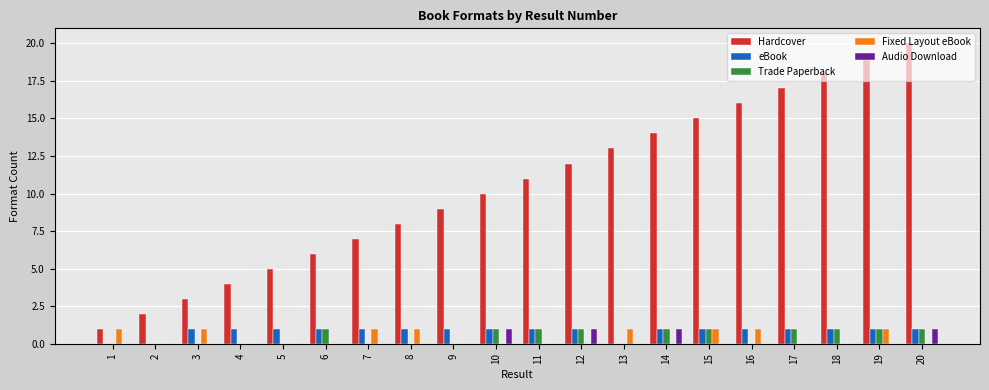

What is the maximum value shown in the chart?

20